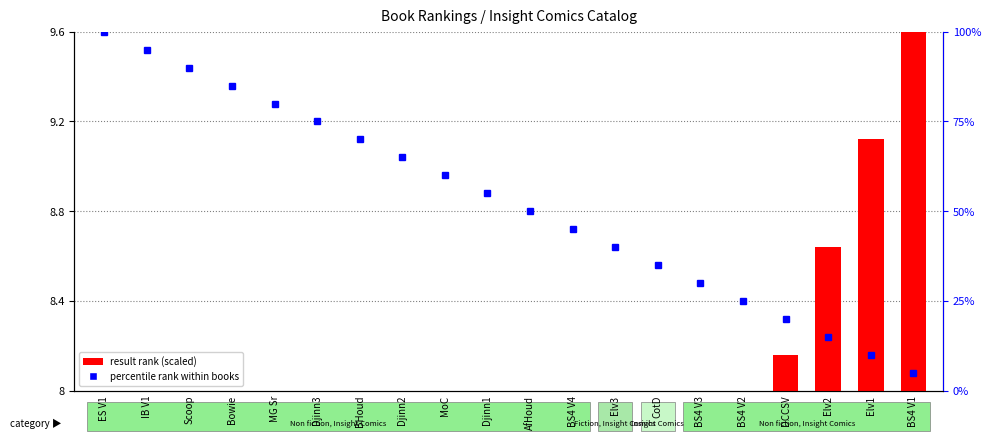

The value of percentile rank within books at MG Sr is 108.0. True or false?

False